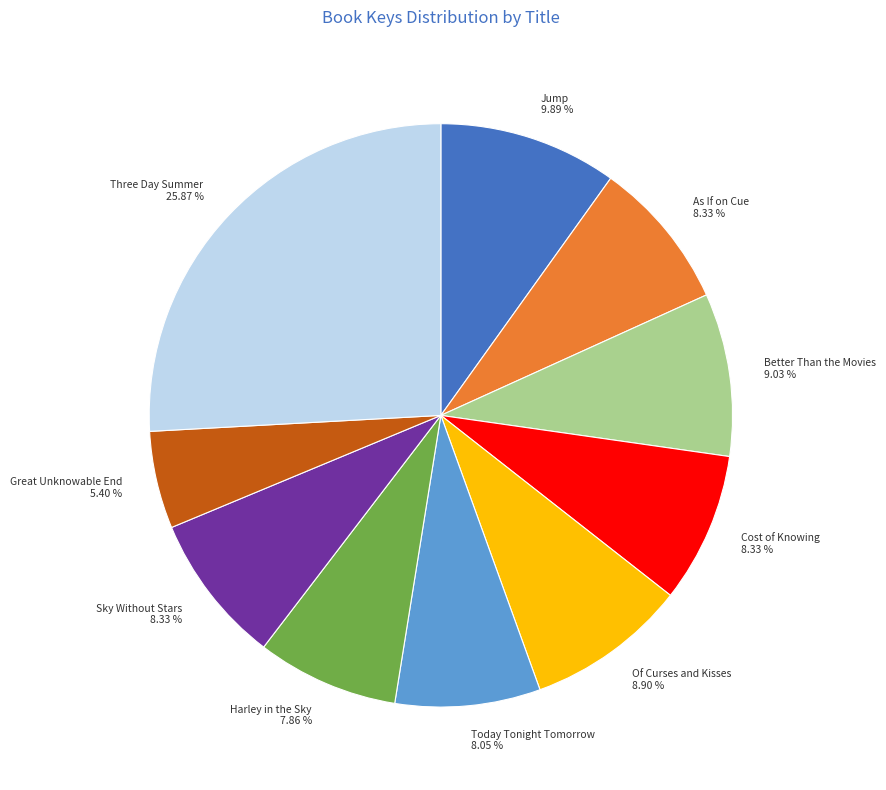

Does Of Curses and Kisses account for over 50% of the chart?

No